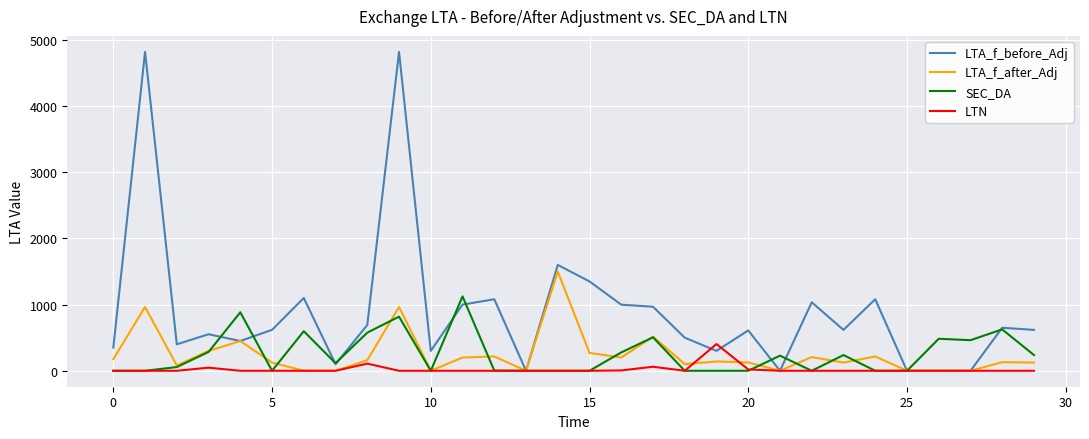

List the series in order of their peak value, highest first.

LTA_f_before_Adj, LTA_f_after_Adj, SEC_DA, LTN